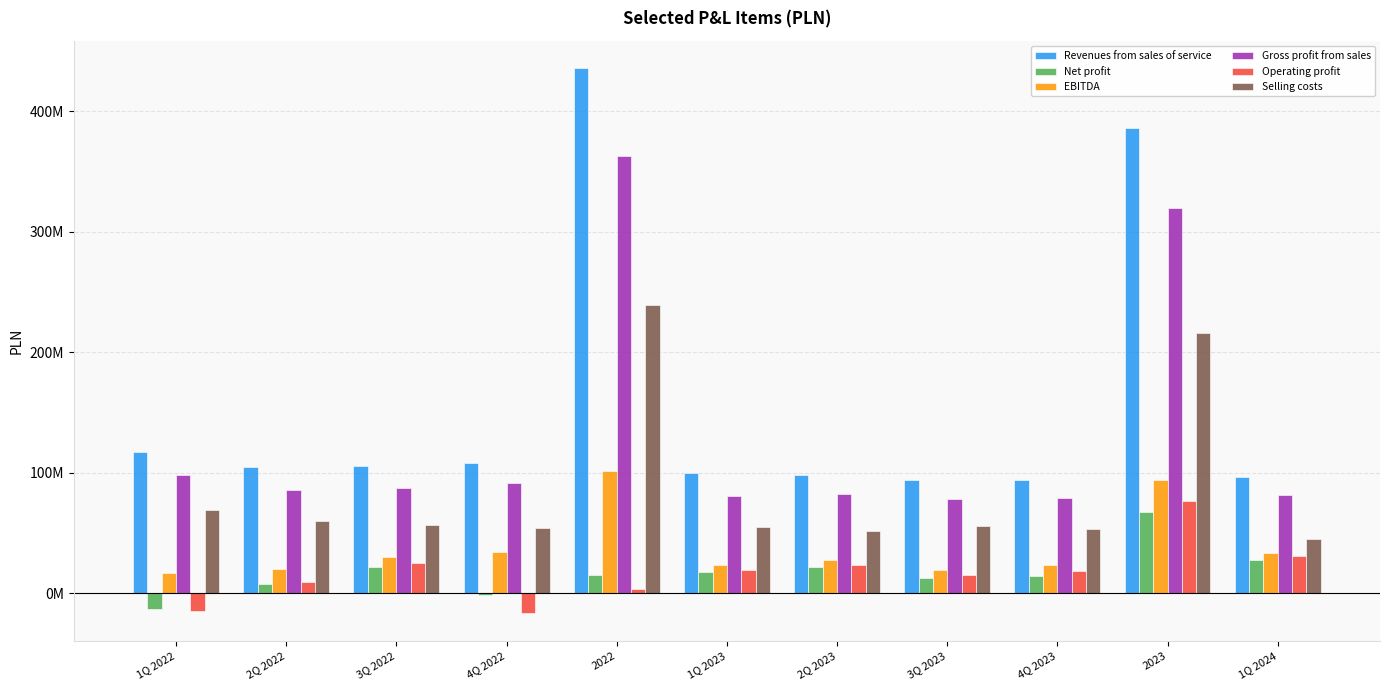

What is the sum of all Net profit values?

192054105